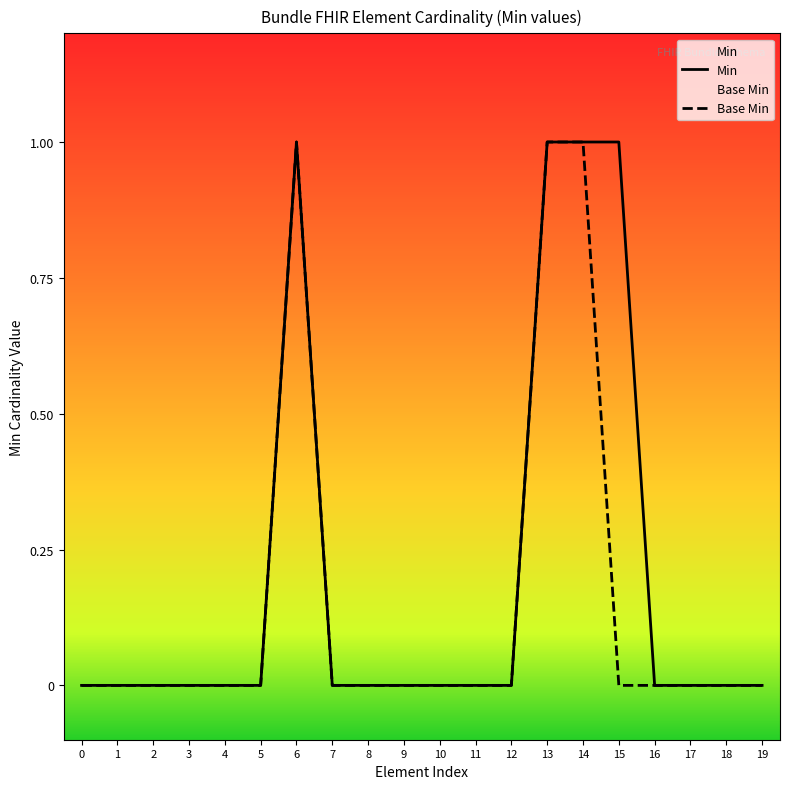

True or false: Min and Base Min cross at least once.

False